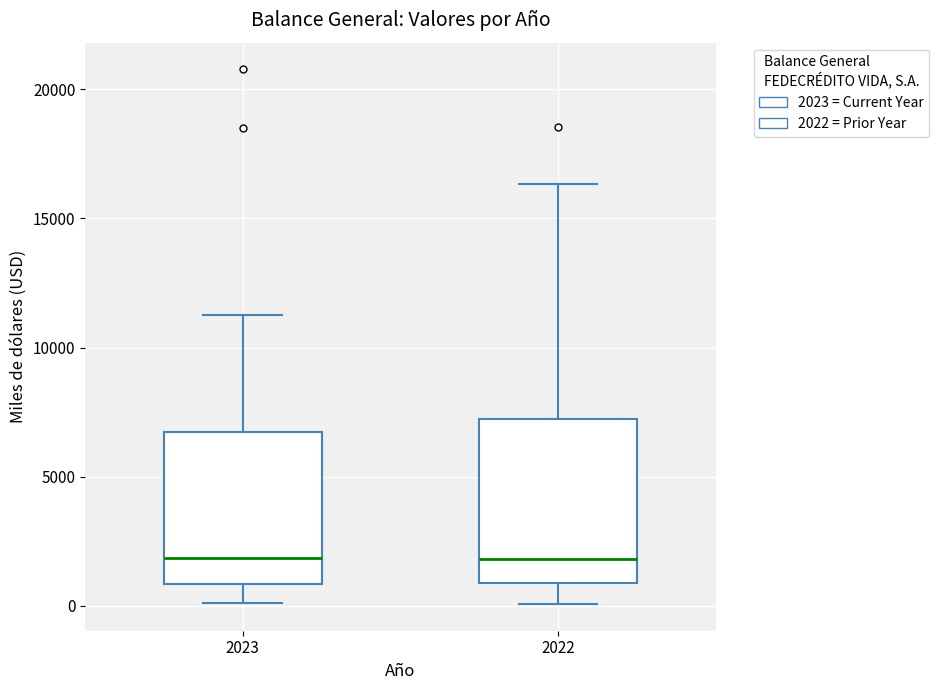

Reading left to right, transcribe this box plot: for each box, give where its median line is, the range the box spans, and where its two whiskers end, as read against the y-axis. The values are not printed on the chart, so give them approximately, as read against the axis.

2023: median 2000, box 1000 to 6500, whiskers 0 to 11500
2022: median 2000, box 1000 to 7000, whiskers 0 to 16500